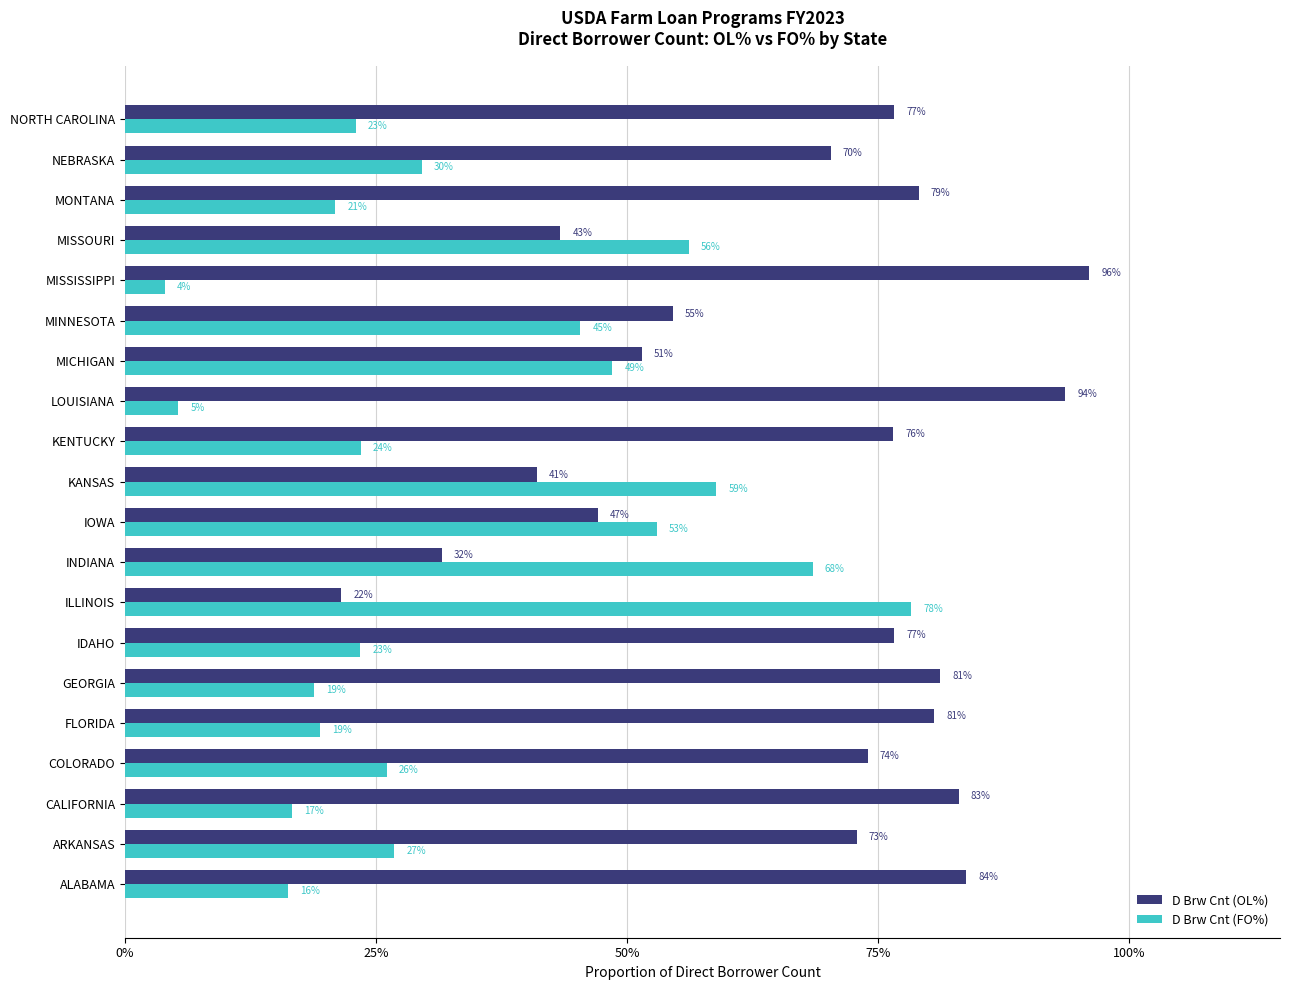

Which series has the largest range (max minus min)?

D Brw Cnt (OL%)